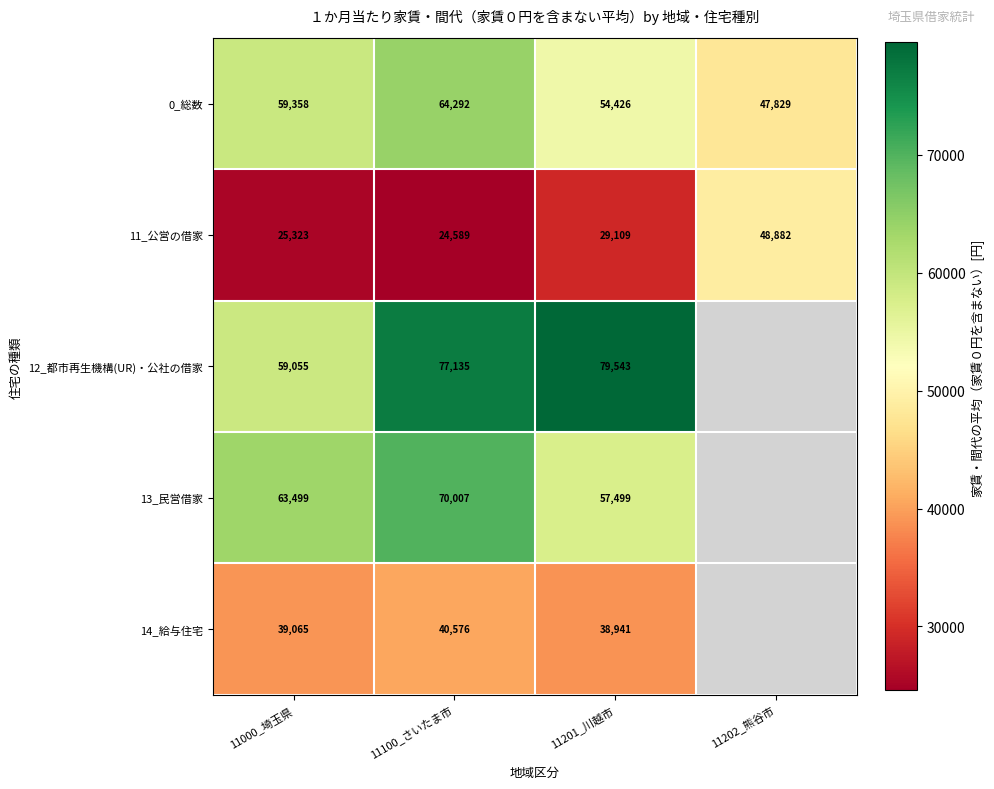

At which category does the chart reach its minimum across all series?

11100_さいたま市